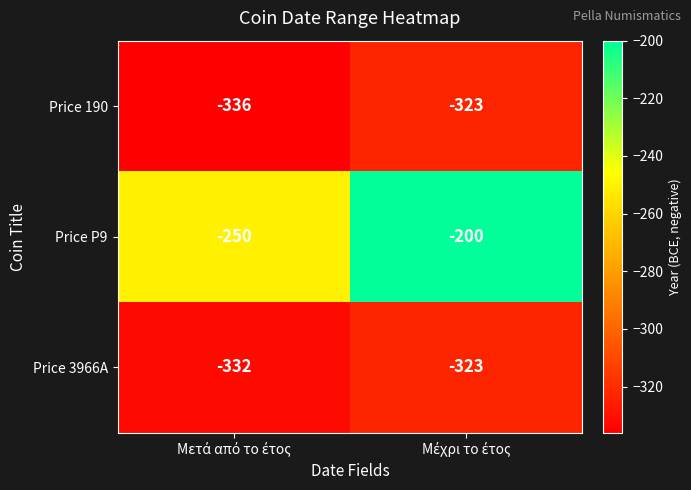

Reading left to right, transcribe all the data shown in this chart.

Price 190: -336	-323
Price P9: -250	-200
Price 3966A: -332	-323